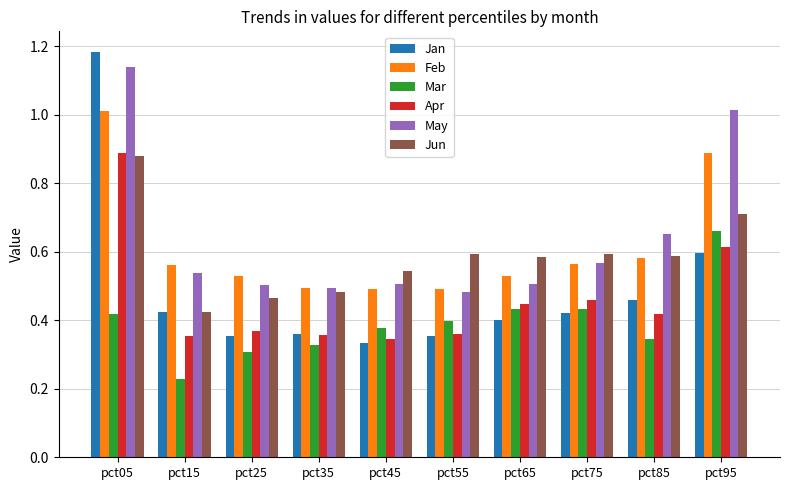

The value of Jan at pct55 is 0.4. True or false?

True